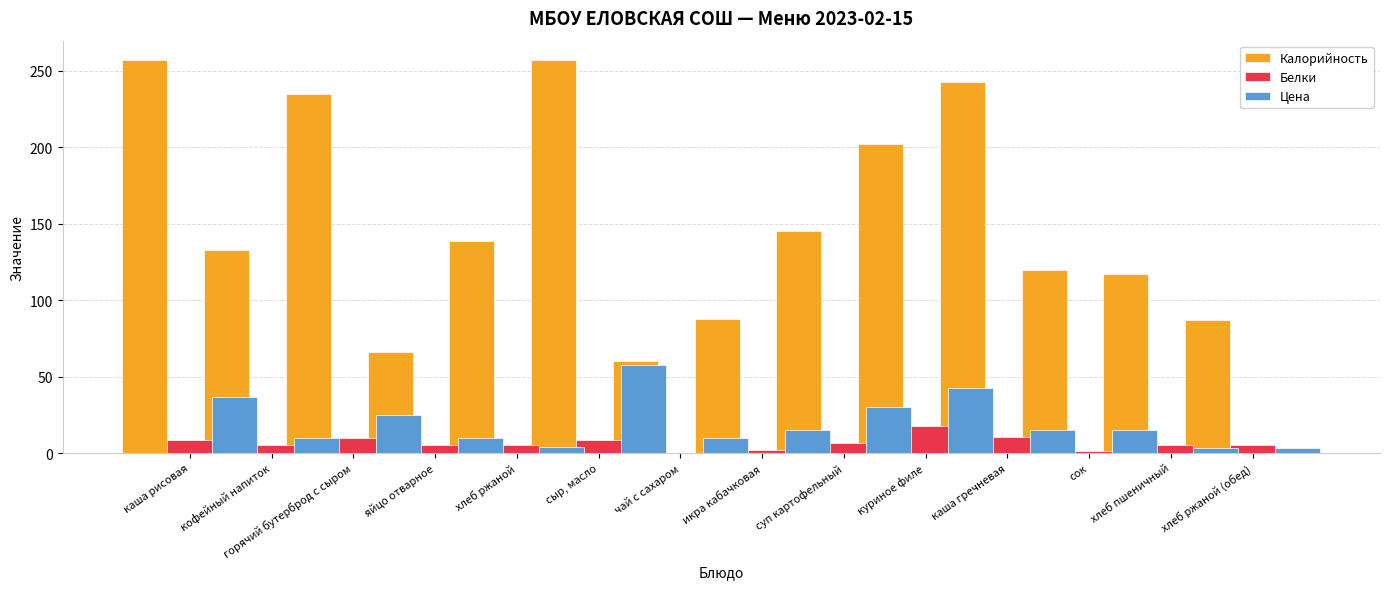

What is the difference between the second highest and minimum values in the Калорийность series?

197.0